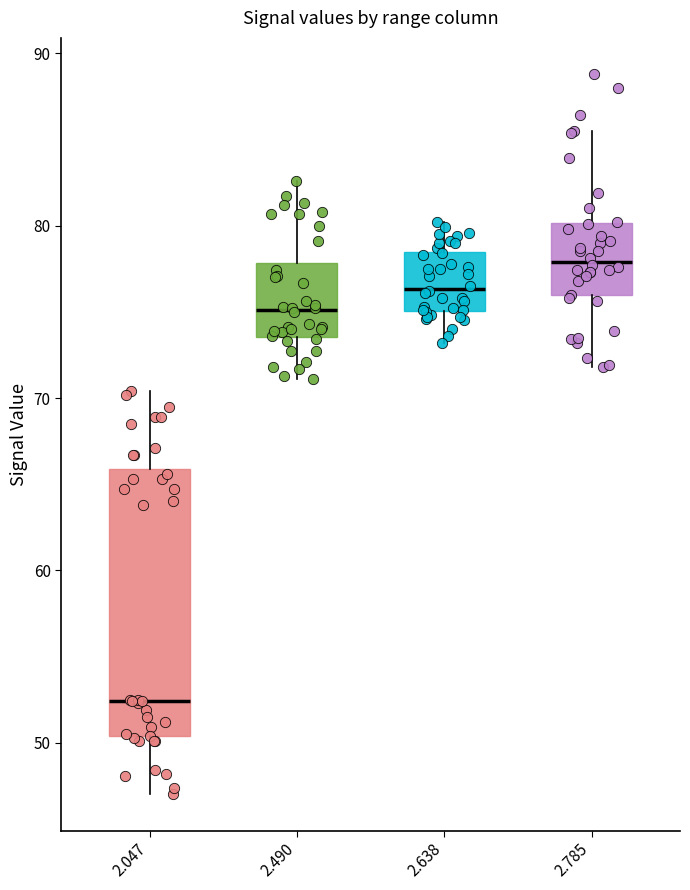

Where does the upper whisker of the box at x = 2.785 end on the y-axis? The values are not printed on the chart, so give them approximately, as read against the axis.

86